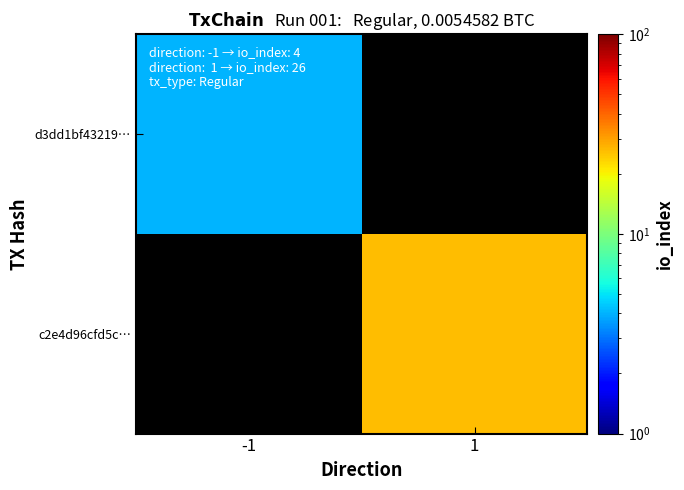

True or false: d3dd1bf43219… has a value of 4.0 at -1.

True